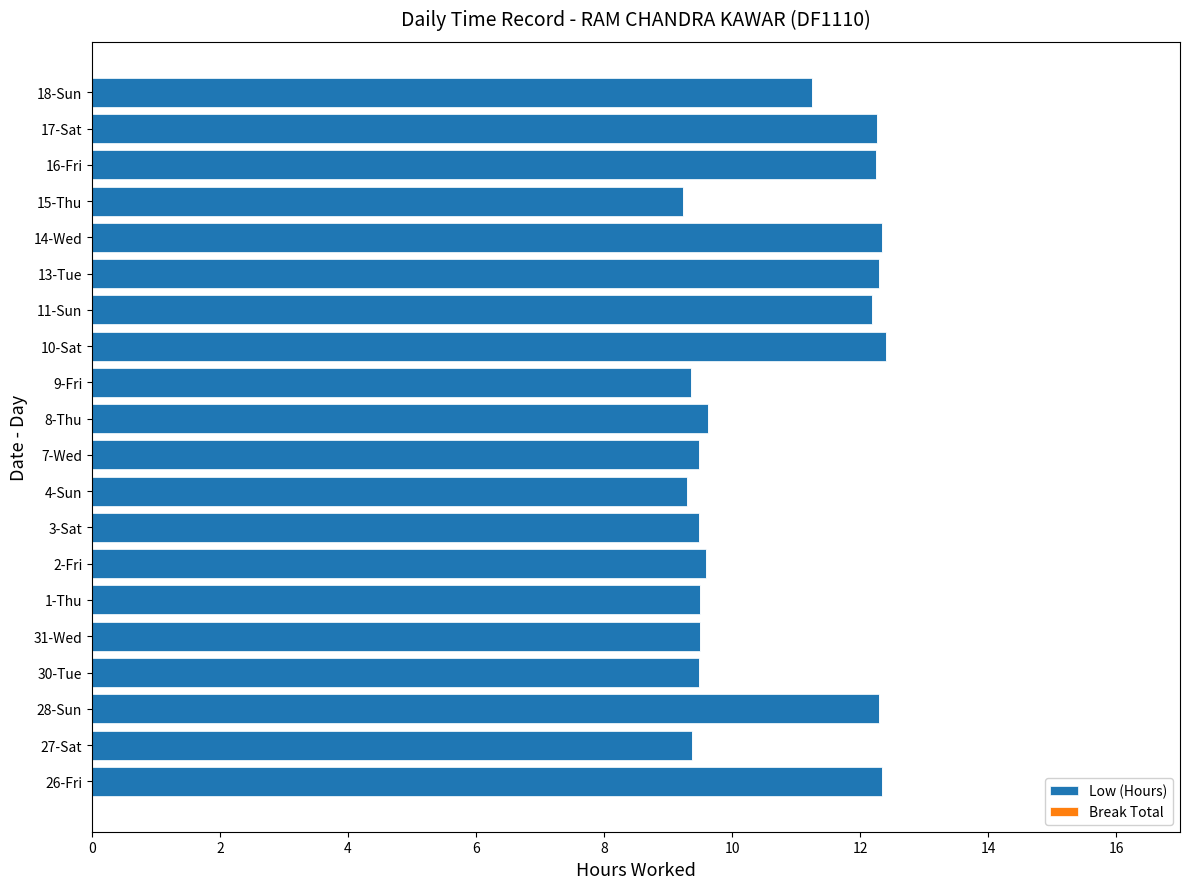

Are the bars horizontal?

Yes